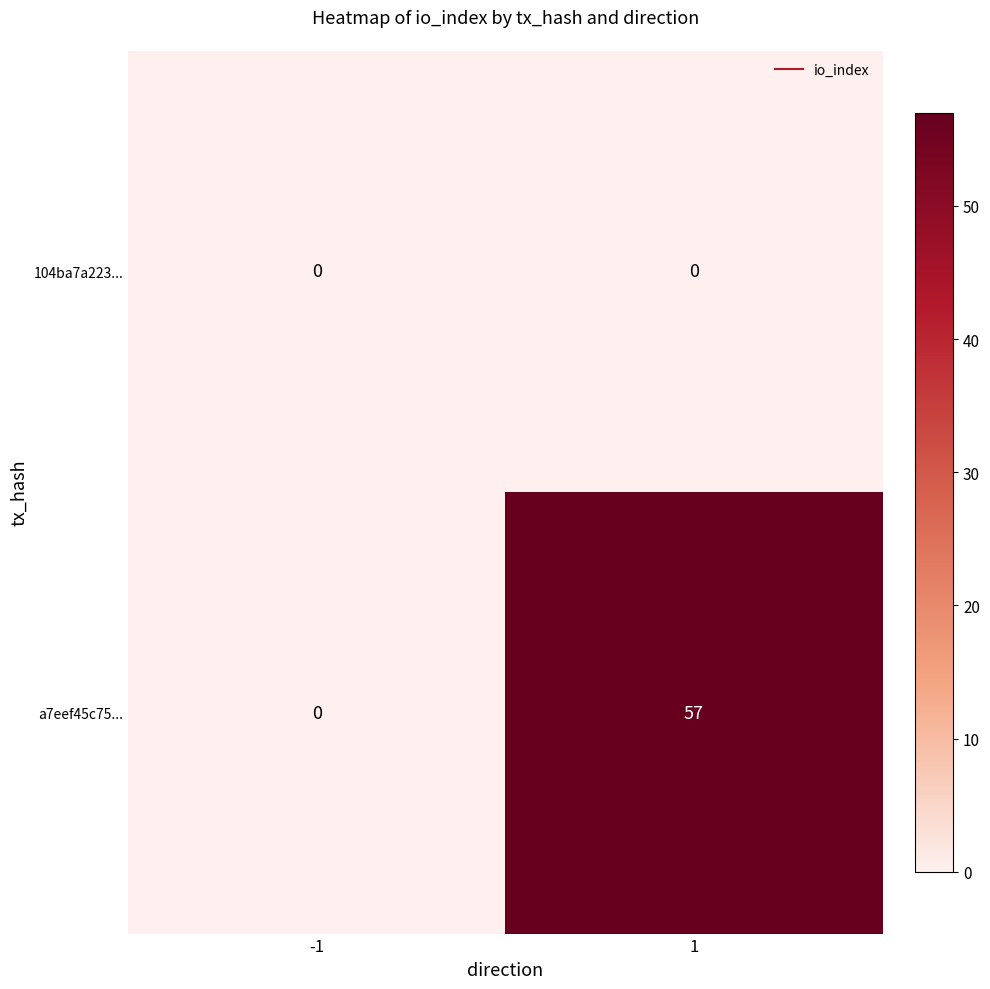

Rank the series at 1 from lowest to highest value.

104ba7a223..., a7eef45c75...